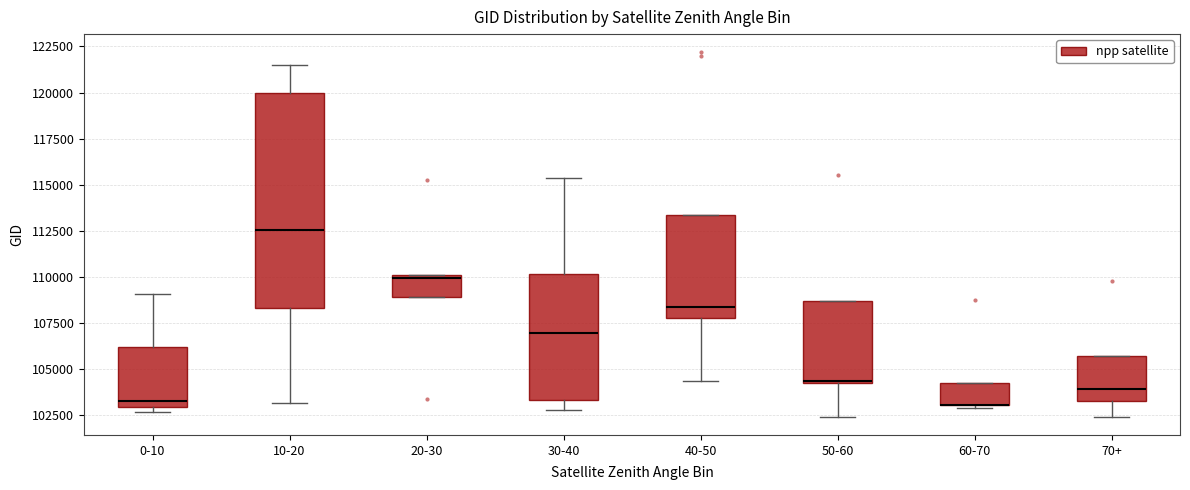

Where is the upper edge of the box for 70+ on the y-axis? The values are not printed on the chart, so give them approximately, as read against the axis.

105500